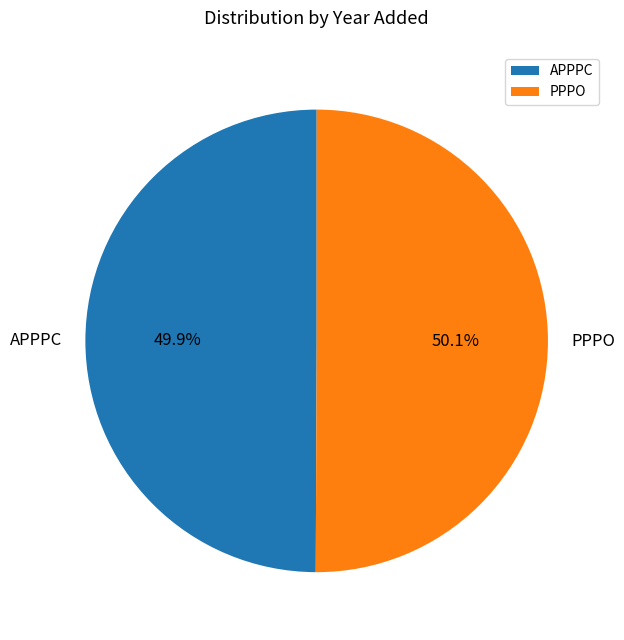

Is there a majority slice in this chart?

Yes